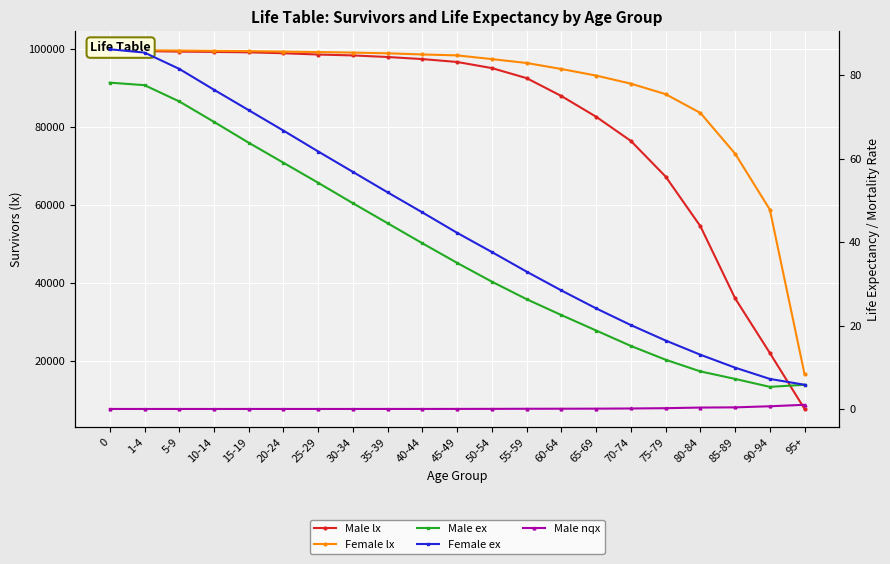

How many values in the Male ex series are below 35?

10